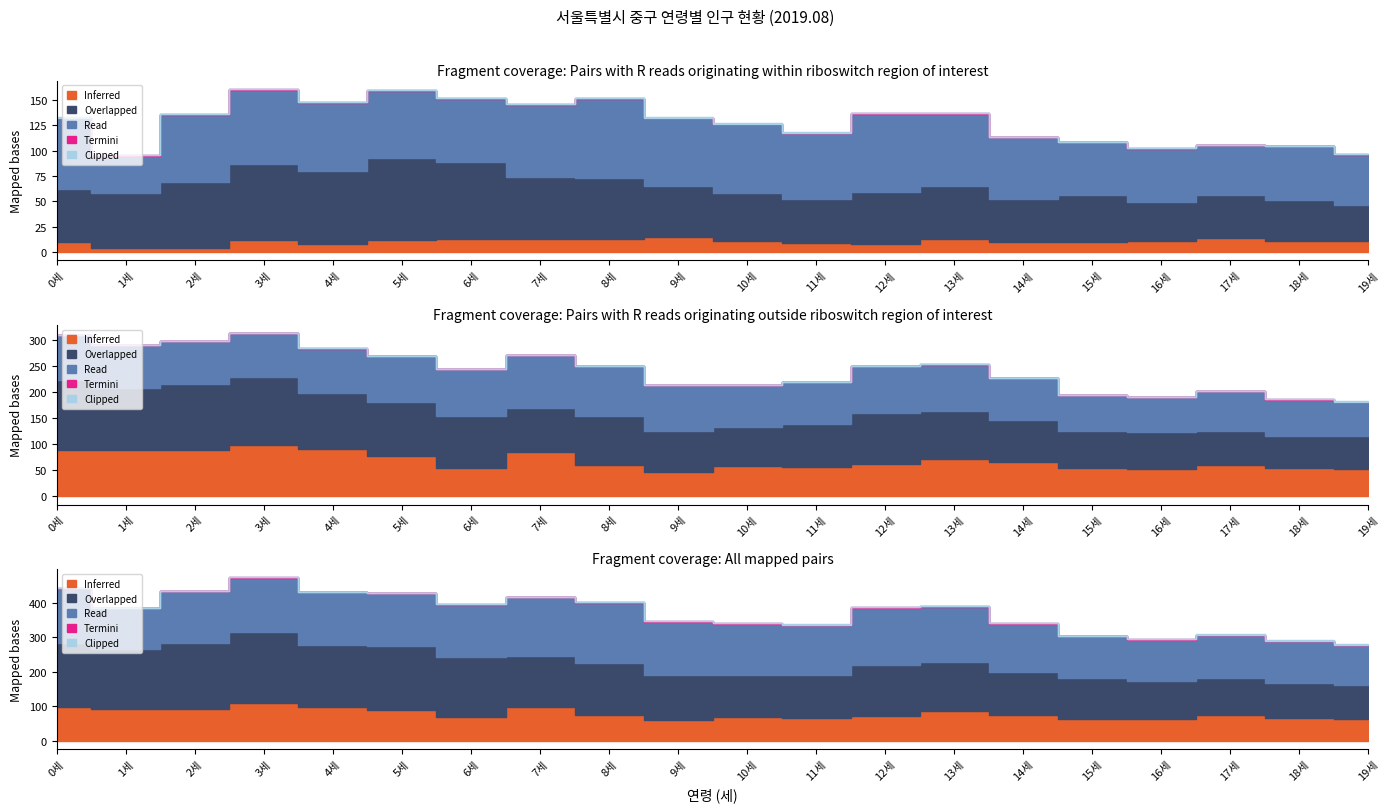

What position from the right is 6세?

14